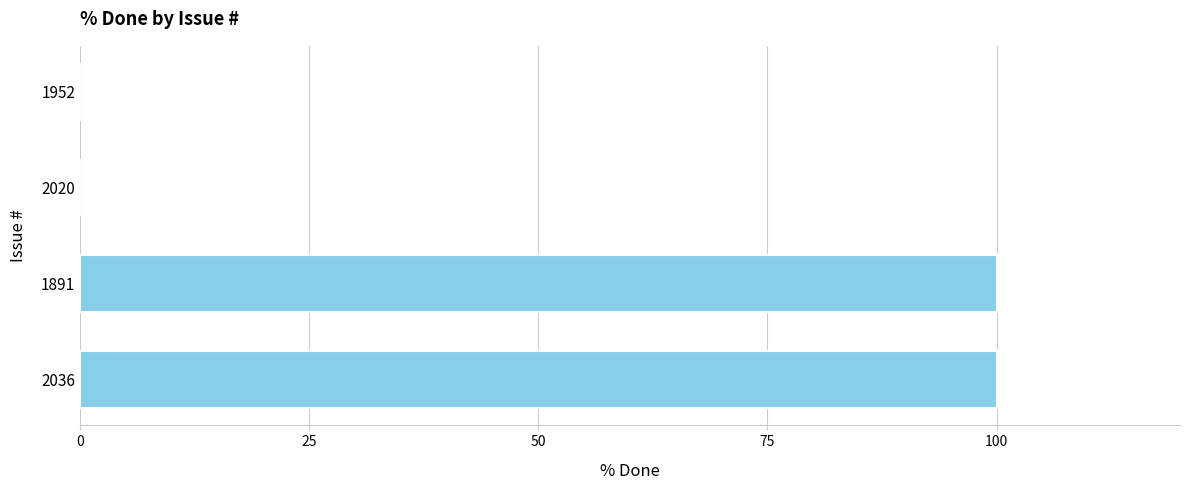

What is the greatest value displayed?

100